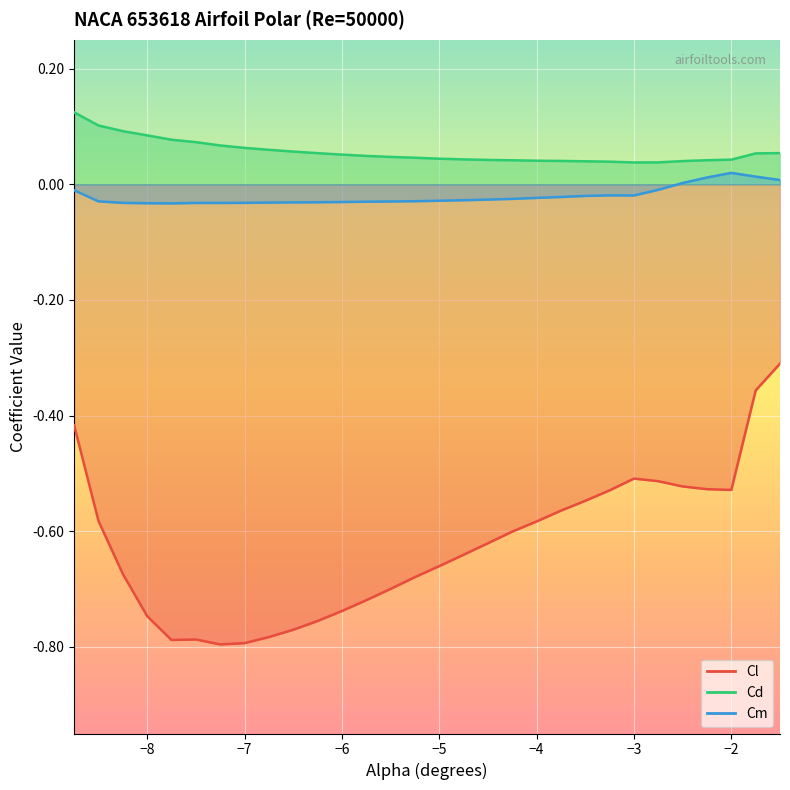

True or false: Cm has a value of -0.0 at -6.0.

True